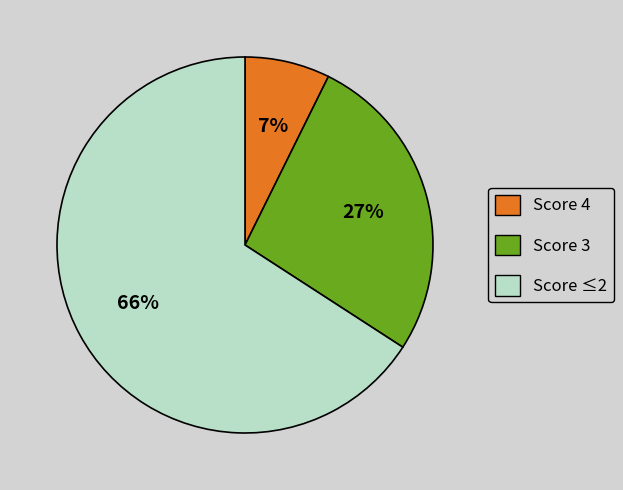

How many segments does this pie chart have?

3